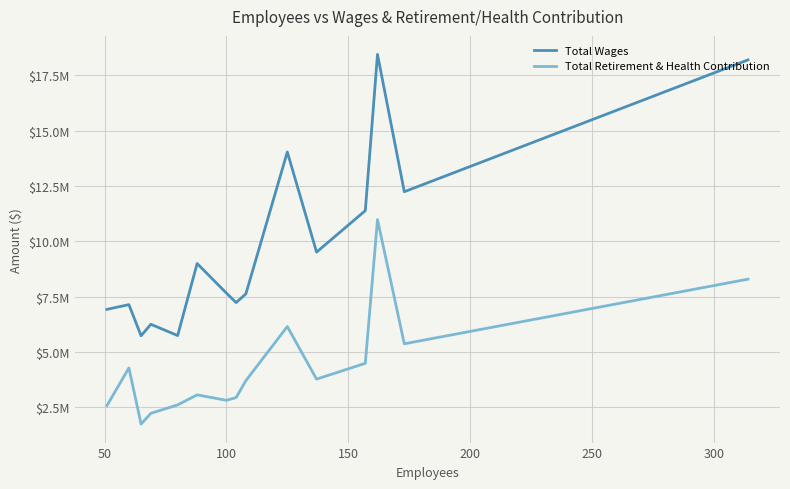

True or false: Total Wages and Total Retirement & Health Contribution cross at least once.

False